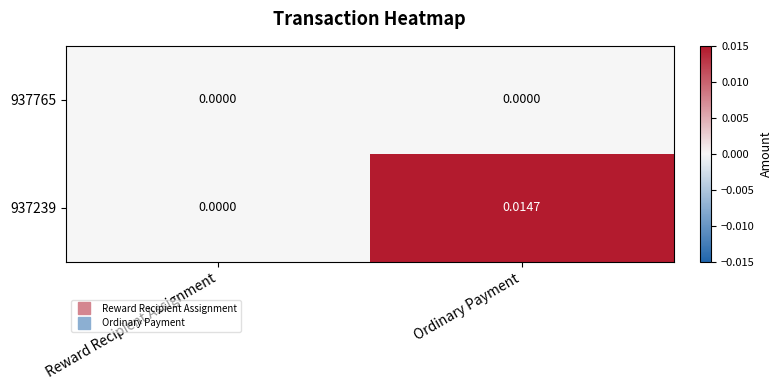

At which category does the chart reach its peak across all series?

Ordinary Payment